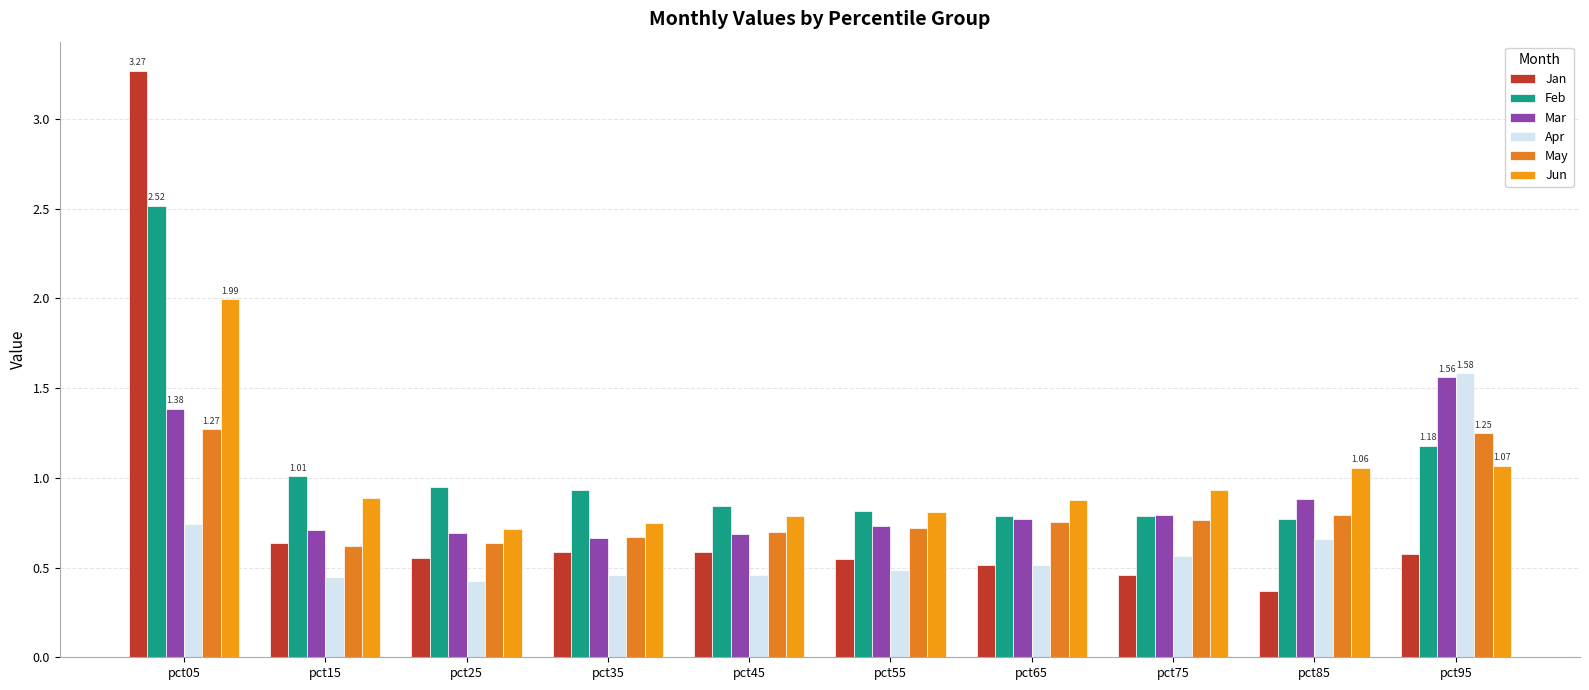

The Jun series shows 0.9 at pct65. True or false?

True